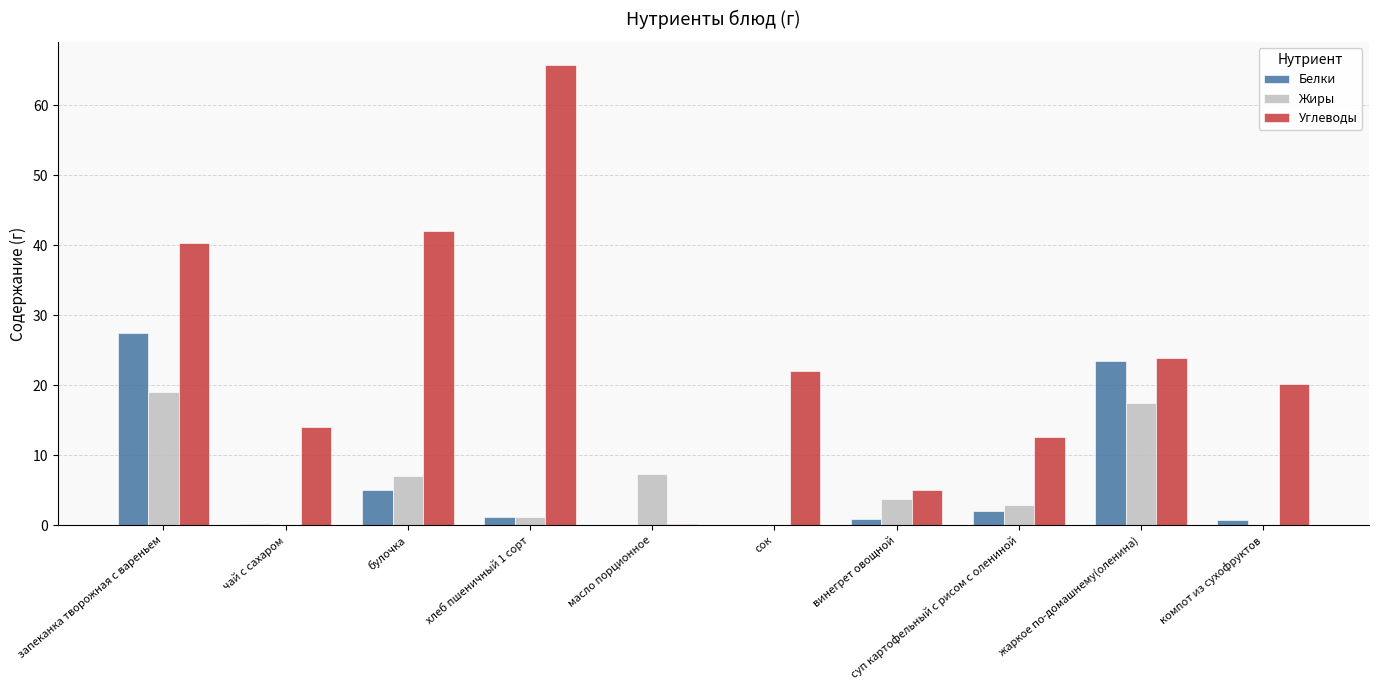

The value of Жиры at масло порционное is 9.5. True or false?

False